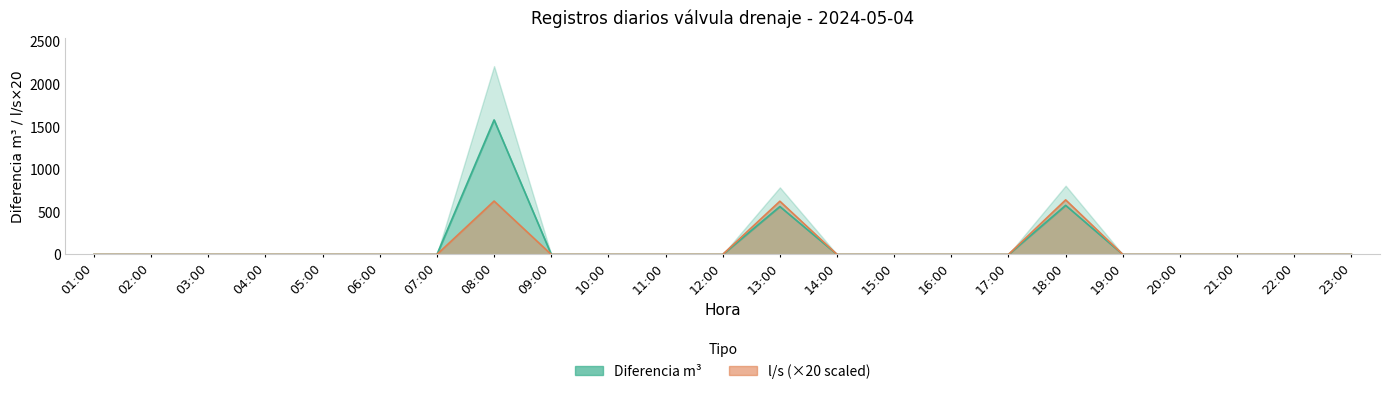

How many lines are shown in the chart?

2